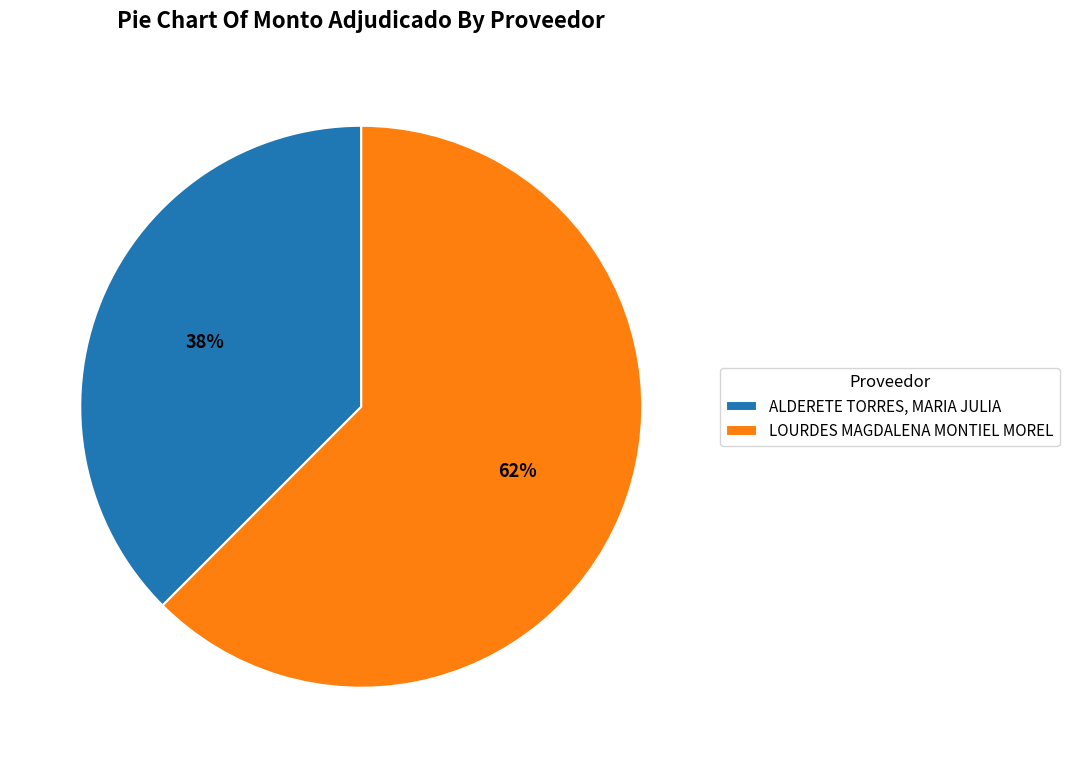

Rank the categories by value from highest to lowest.

LOURDES MAGDALENA MONTIEL MOREL, ALDERETE TORRES, MARIA JULIA